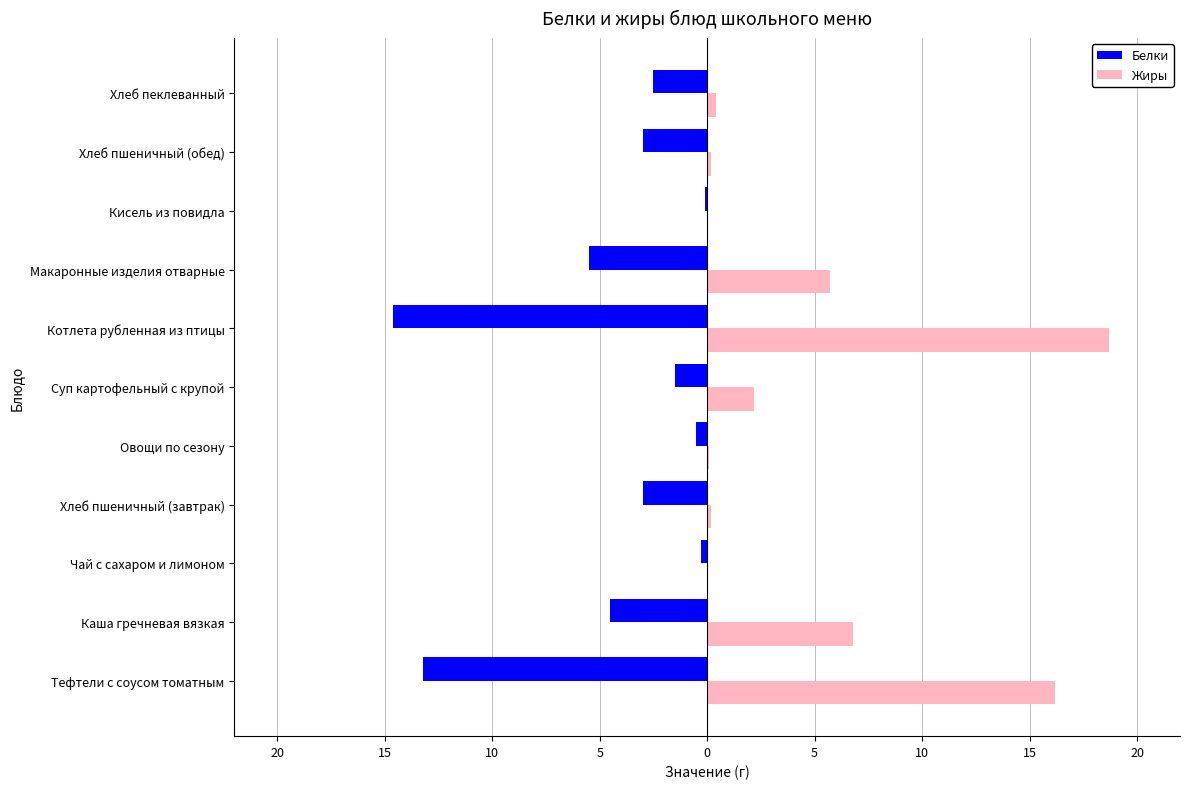

What are all the series names shown in the legend?

Белки, Жиры